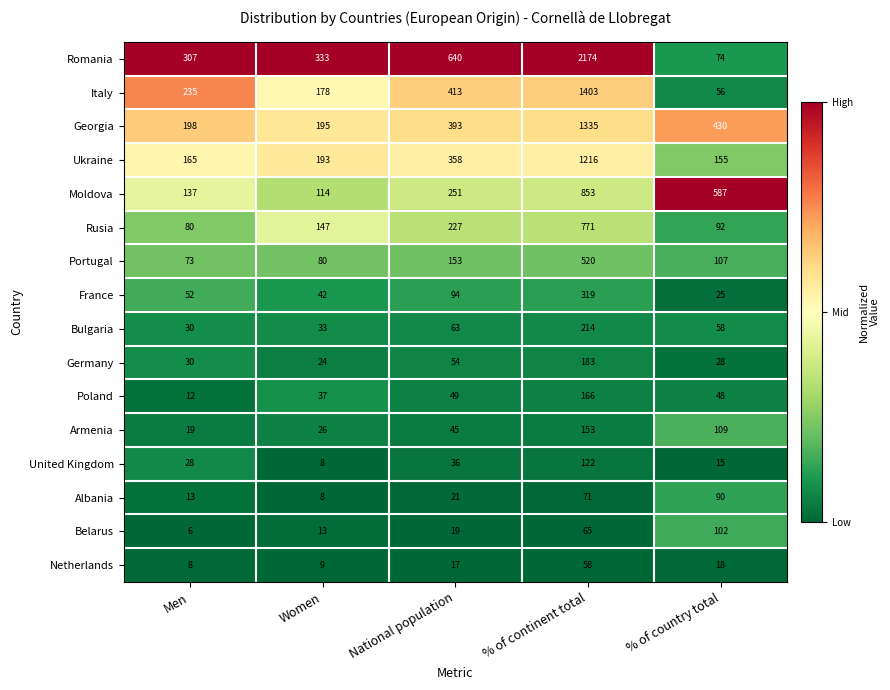

What is the approximate value of Italy at % of country total, to the nearest 100?

100